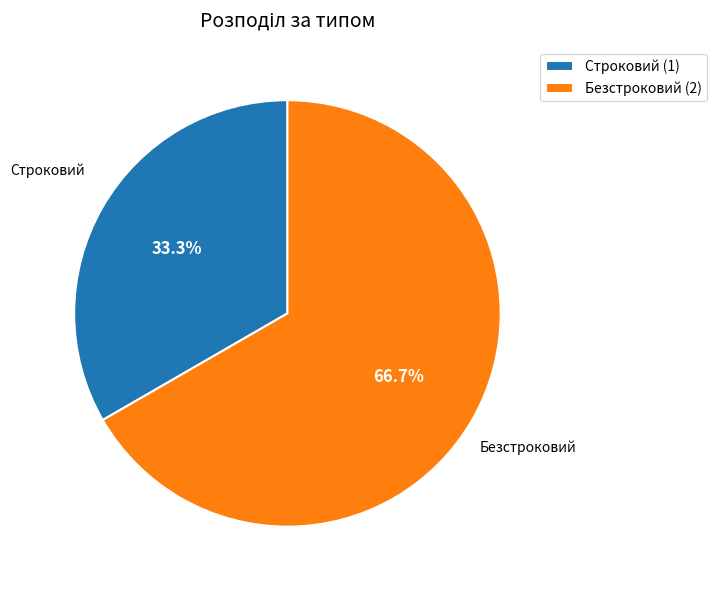

Does any single category account for the majority?

Yes